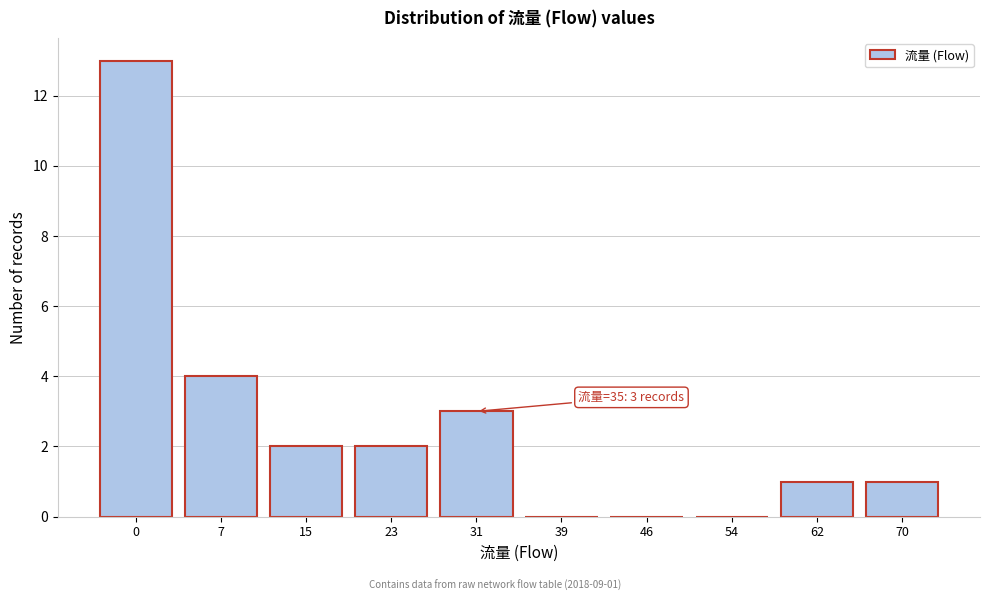

Reading left to right, list all the values displayed in this chart.

0=13	7=4	15=2	23=2	31=3	39=0	46=0	54=0	62=1	70=1